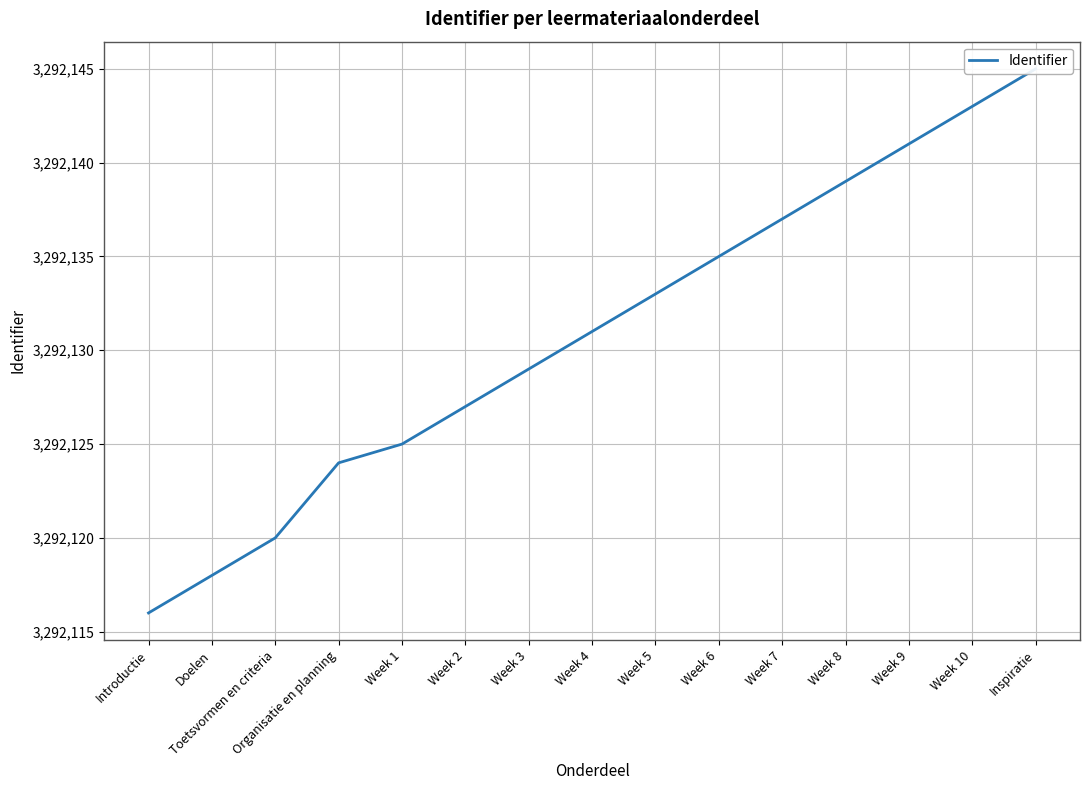

Where is the data nearest to the value 3292130?

Week 3